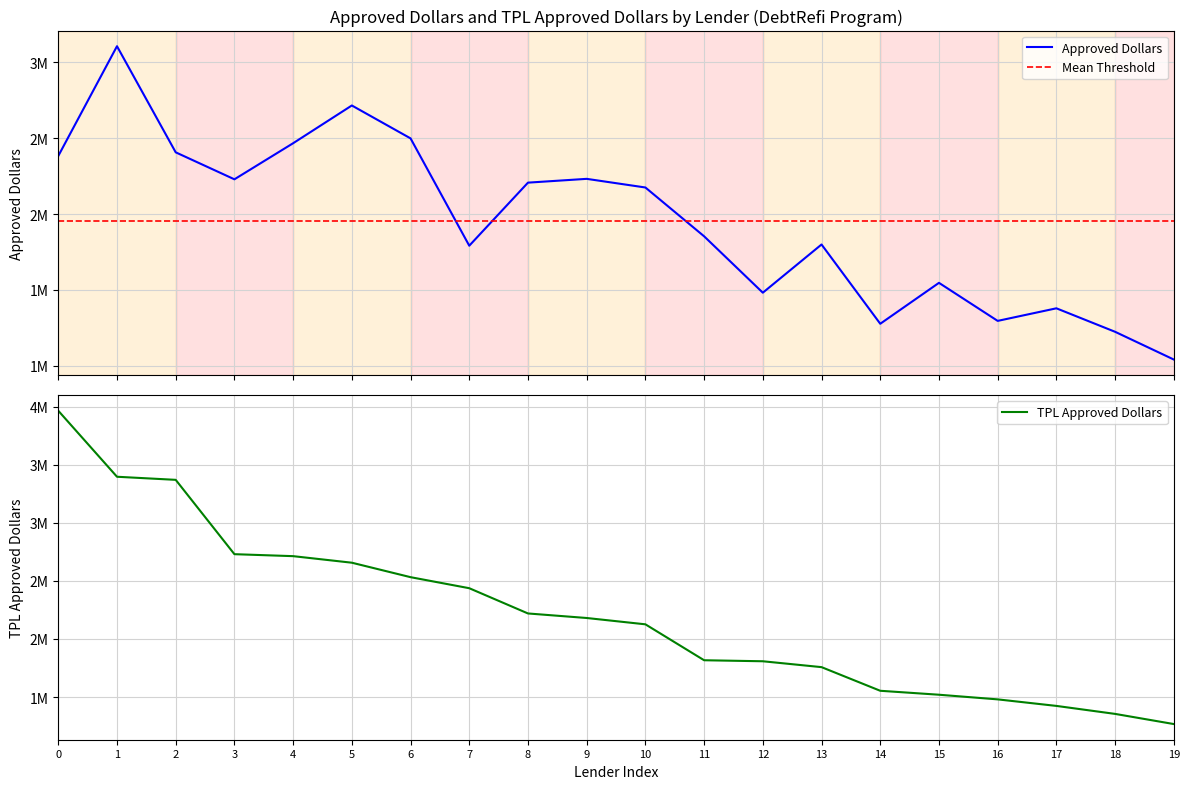

True or false: TPL Approved Dollars has more than 1 points higher than both neighbors.

False